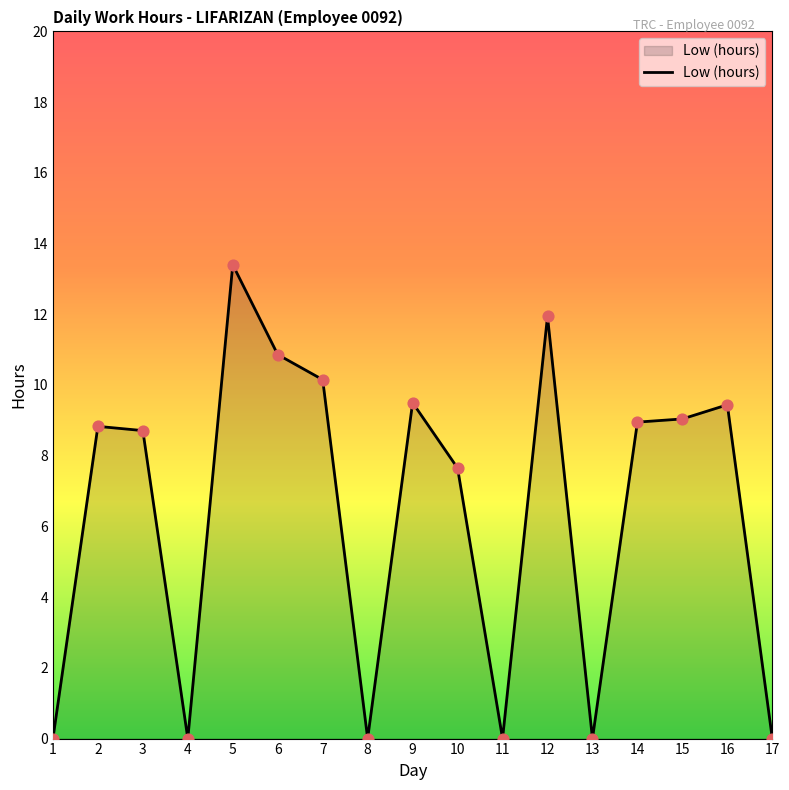

Between 15 and 16, which is larger?

16